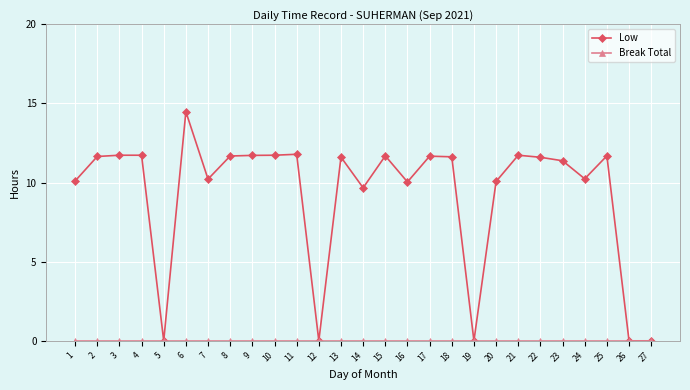

What is the value of the Low point at the 1st from the left?

10.1